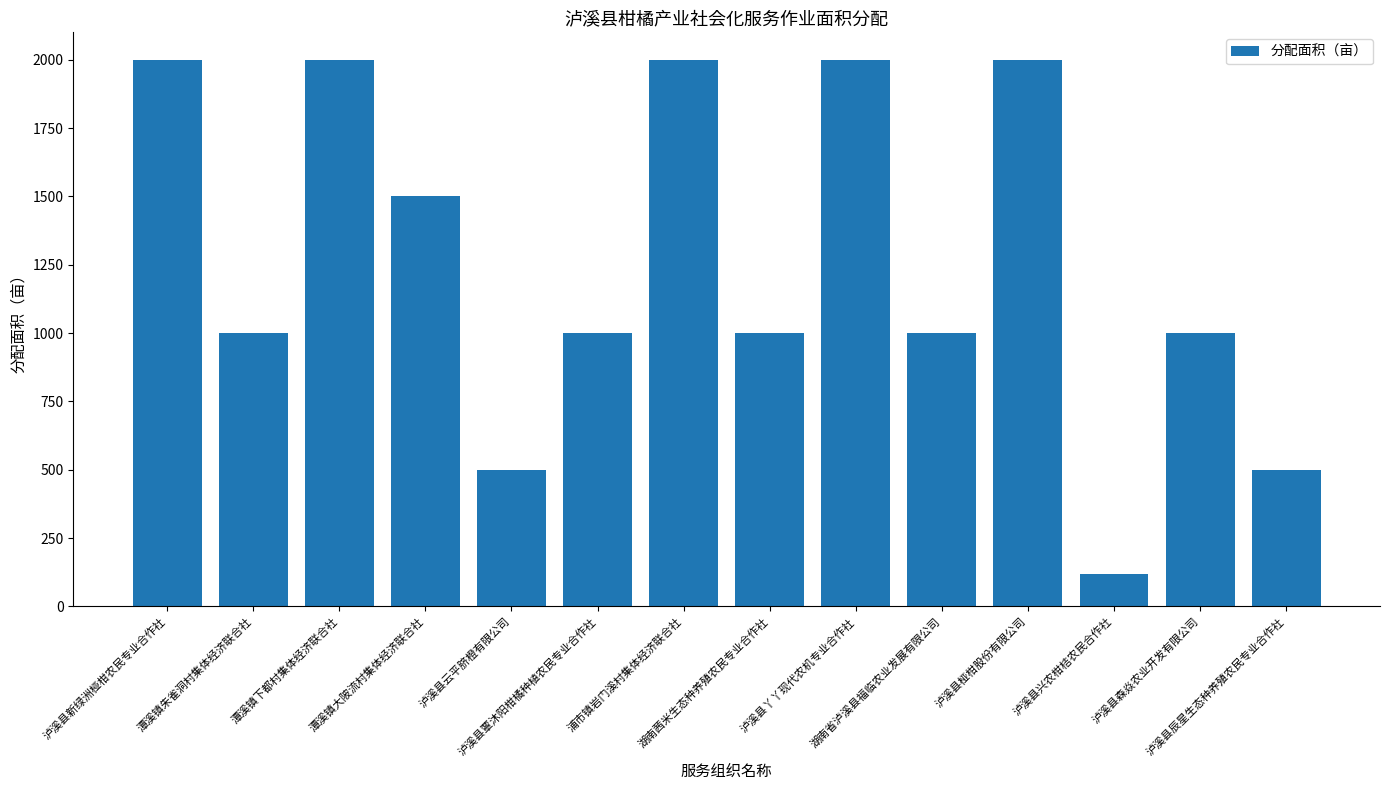

Which label corresponds to the smallest value in the chart?

泸溪县兴农柑桔农民合作社